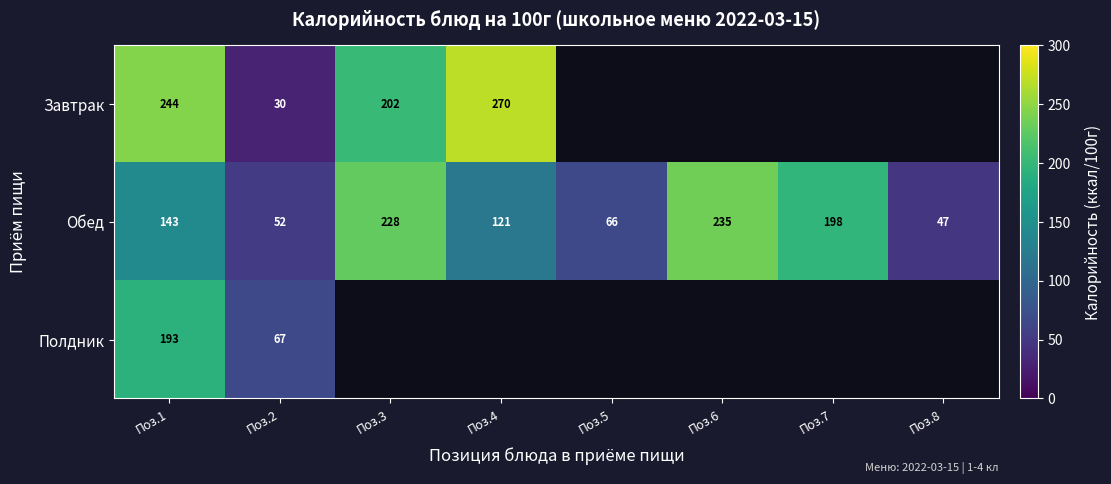

The value of Обед at Поз.7 is 198.0. True or false?

True